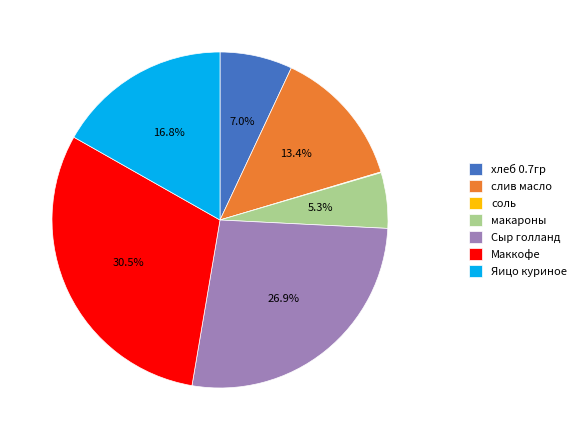

Between Яицо куриное and макароны, which is larger?

Яицо куриное